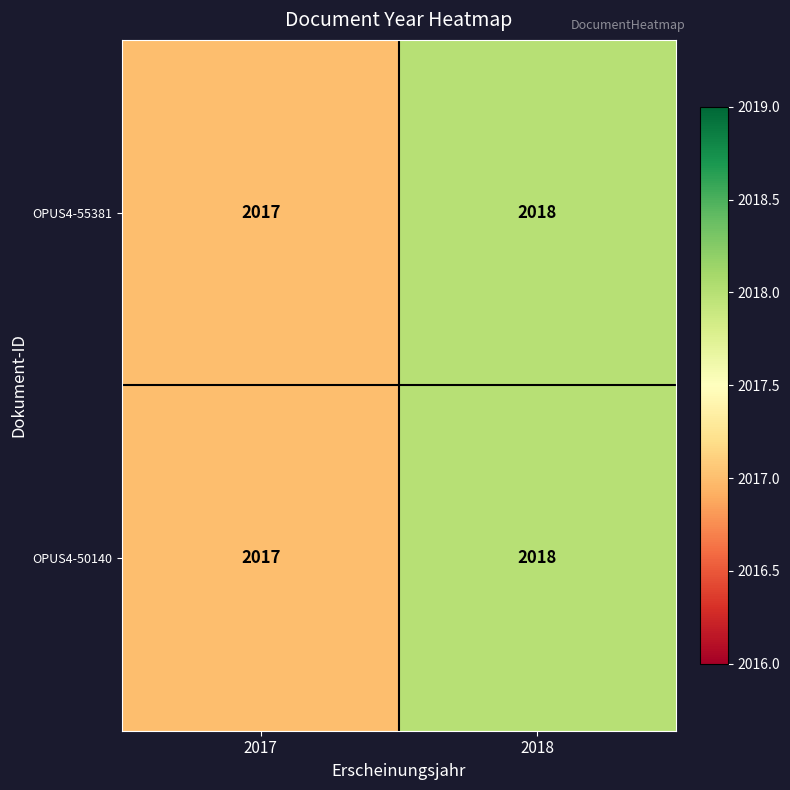

What is the lowest value of the OPUS4-50140 series?

2017